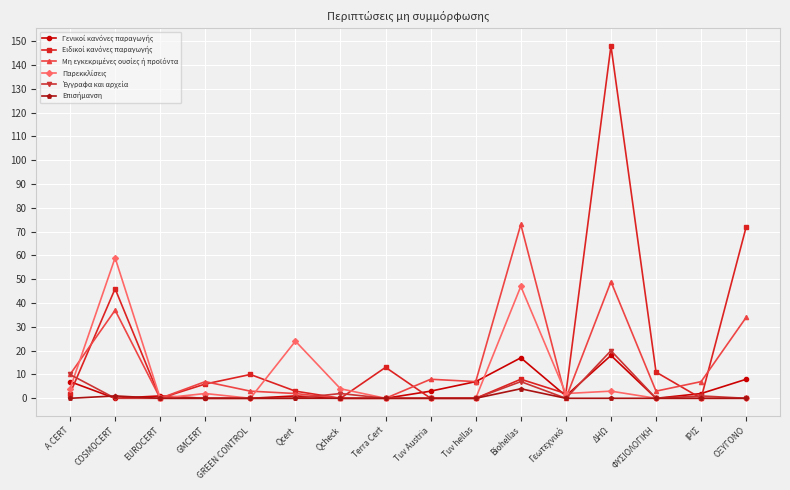

What is the label of the 11th point from the right?

Qcert